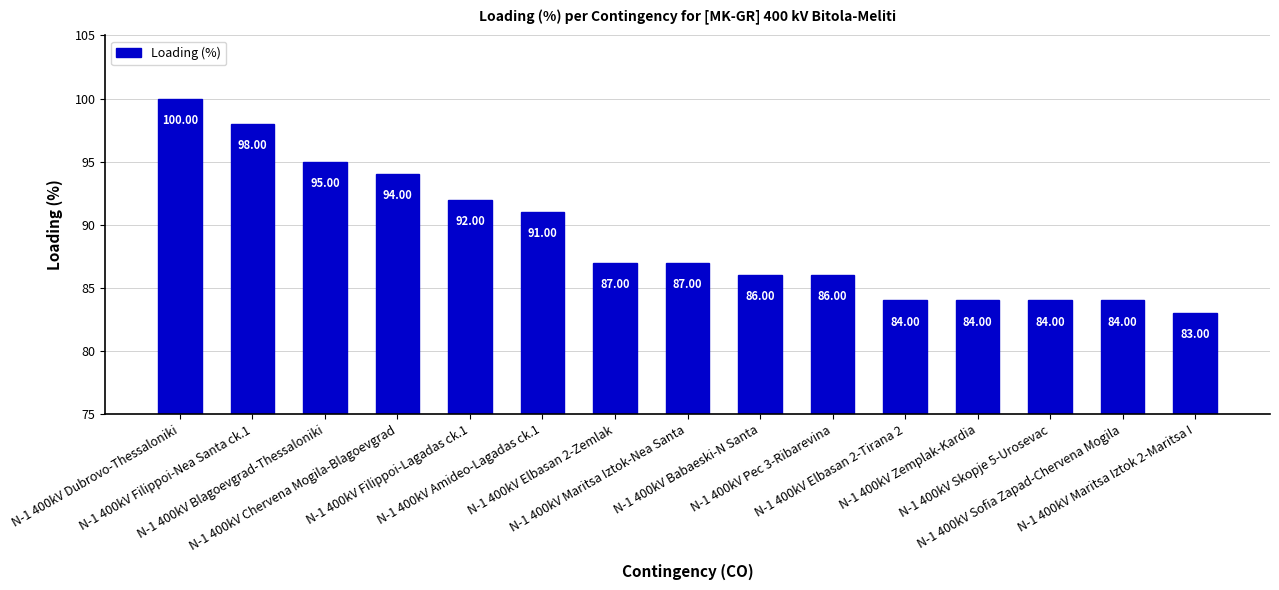

What is the difference between the second highest and second lowest values?

14